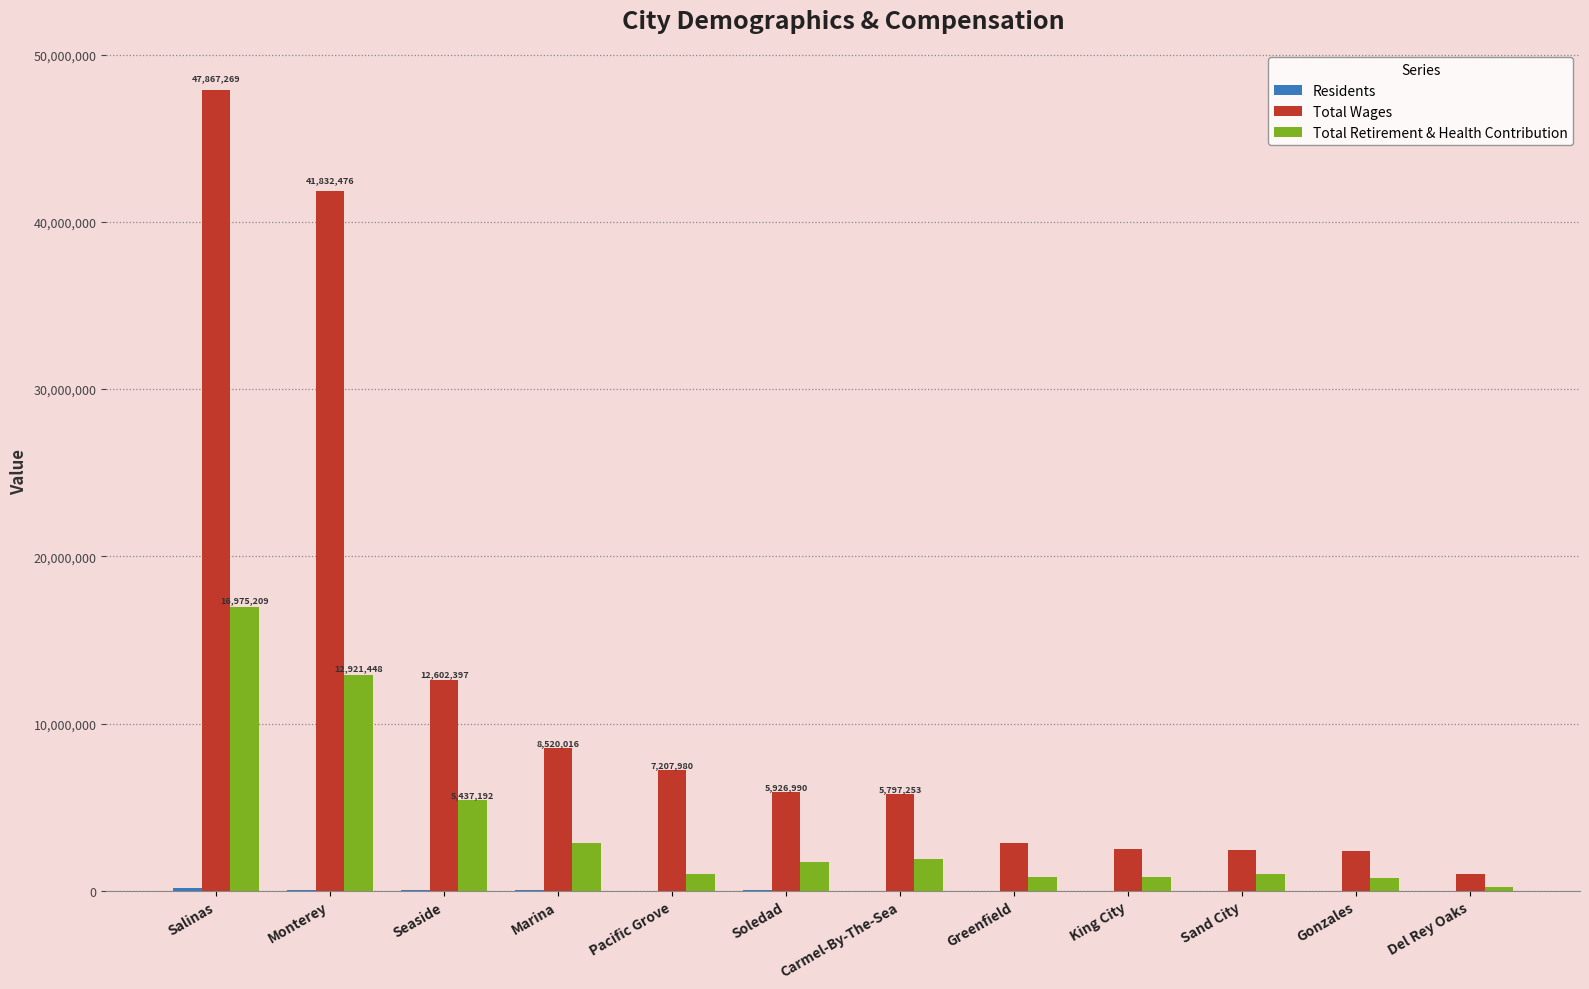

Is the value of Total Wages at Pacific Grove greater than the value of Total Retirement & Health Contribution at Greenfield?

Yes